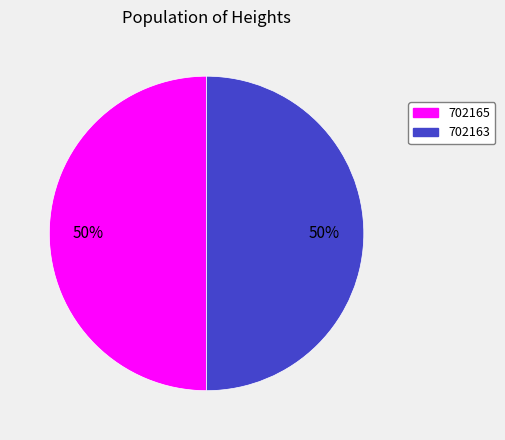

Combined, do 702165 and 702163 account for over 50%?

Yes